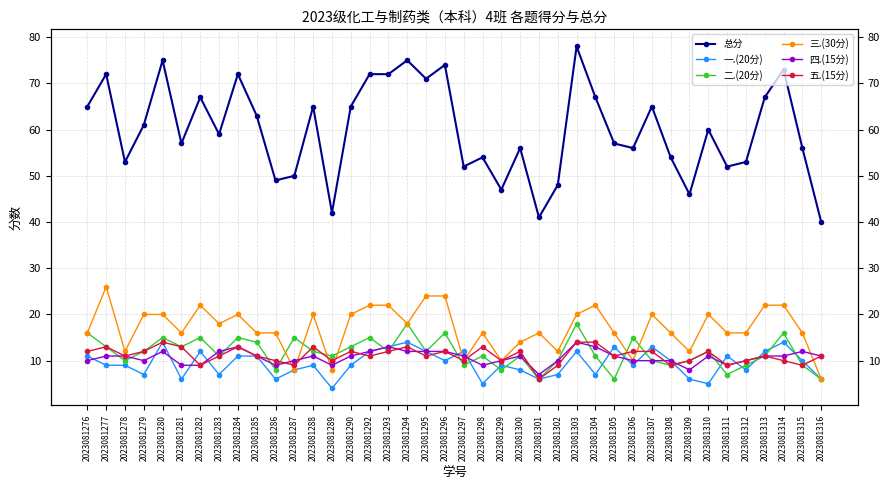

Between 2023081281 and 2023081300, which is larger?

2023081281